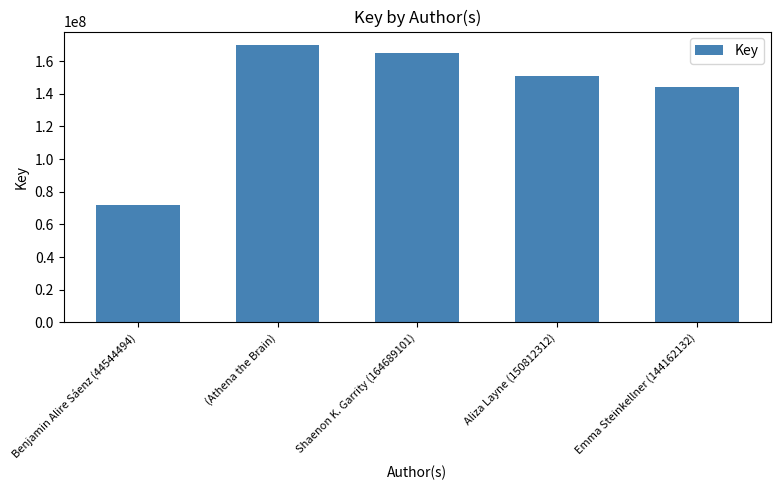

List the labels in order of value, largest first.

(Athena the Brain), Shaenon K. Garrity (164689101), Aliza Layne (150812312), Emma Steinkellner (144162132), Benjamin Alire Sáenz (44544494)